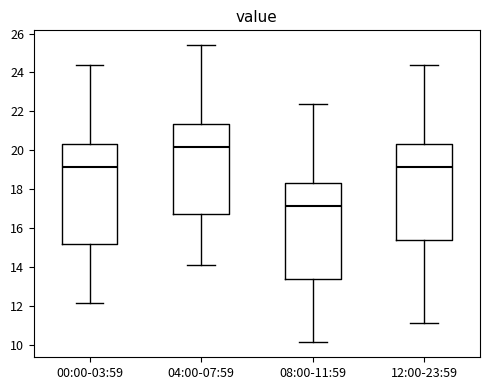

Which box has the lowest median line?

08:00-11:59